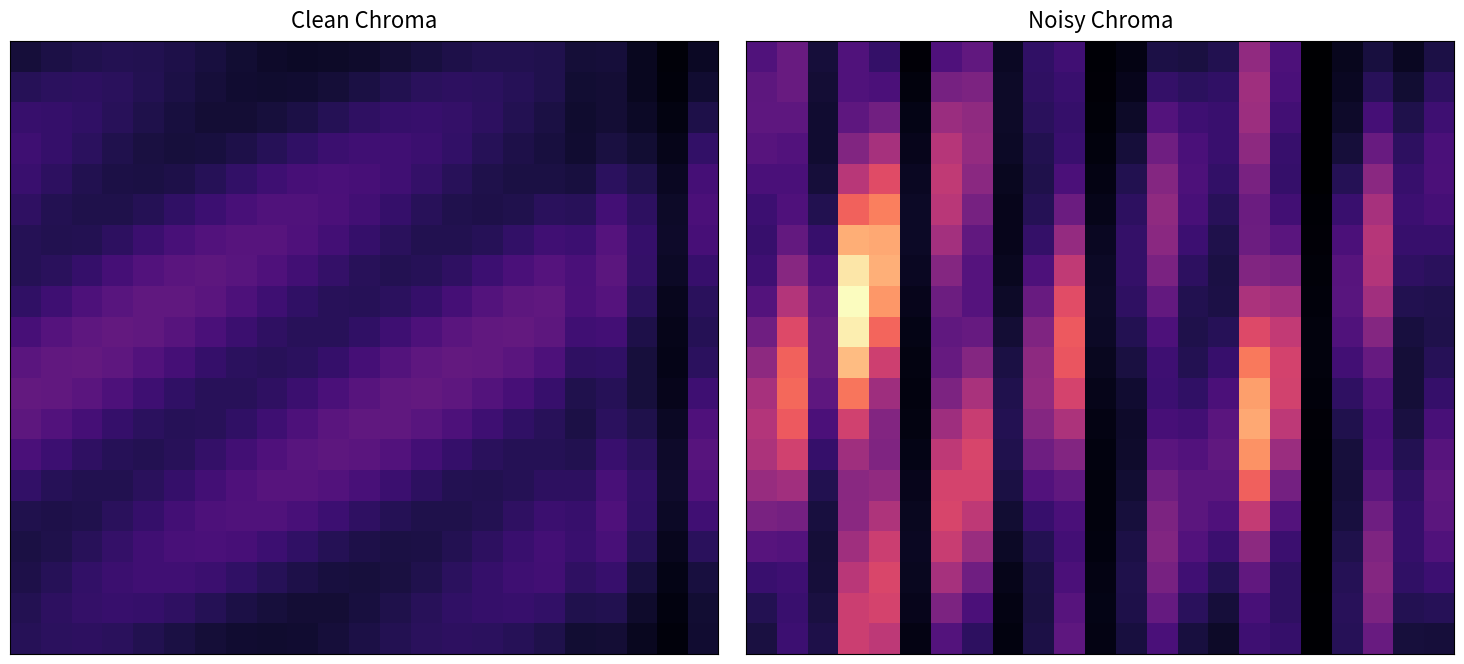

What is the maximum value shown in the chart?

5.2